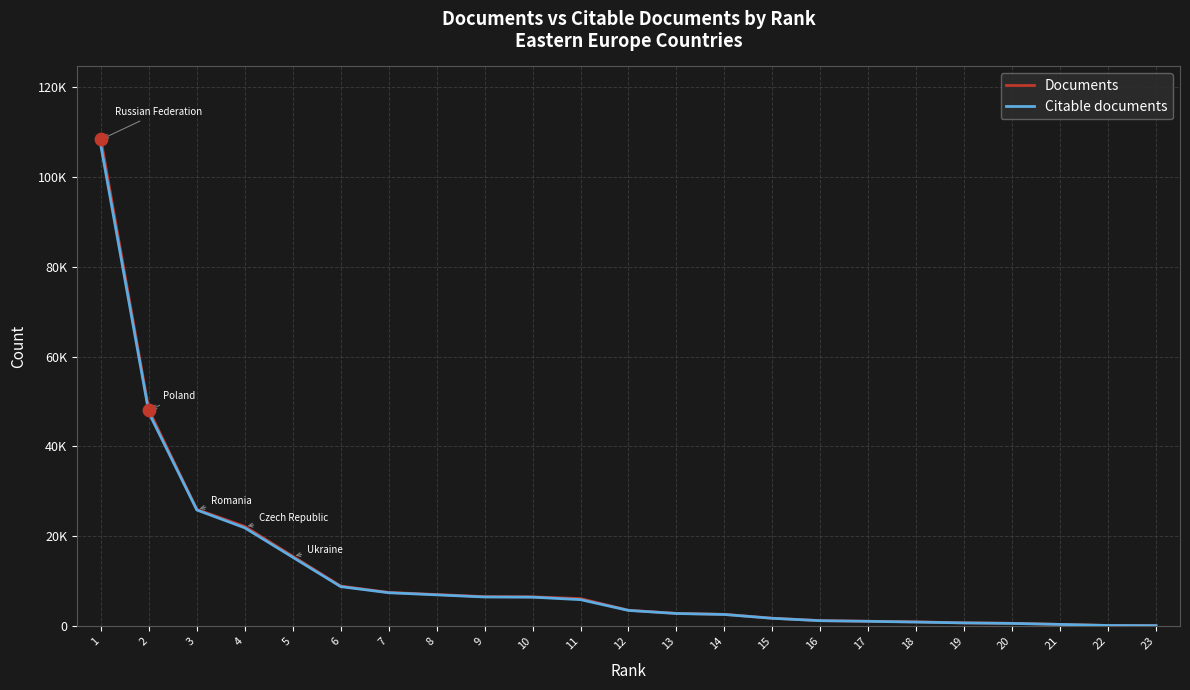

What are all the series names shown in the legend?

Documents, Citable documents